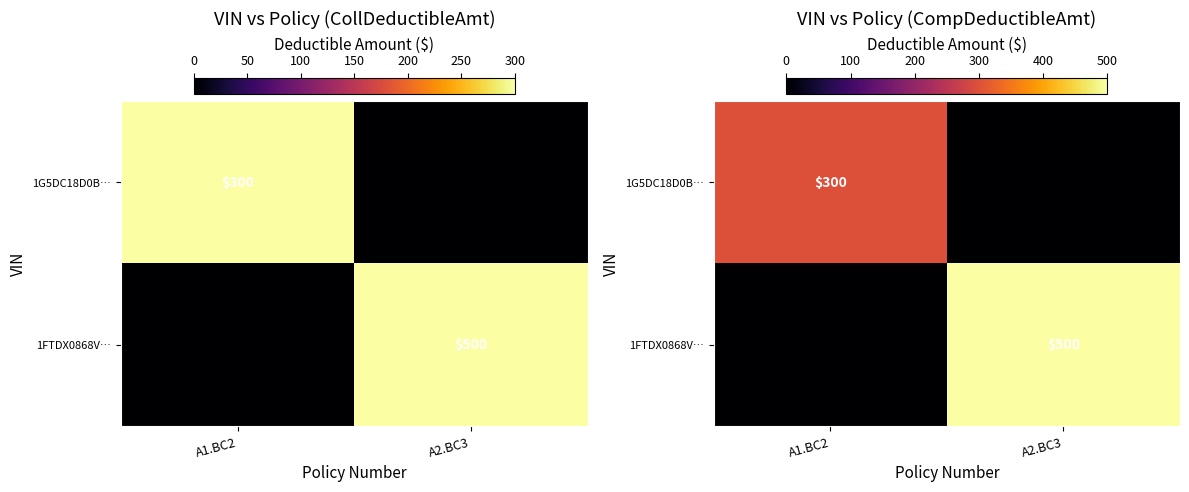

How many data points in 1G5DC18D0B… are less than 300?

1